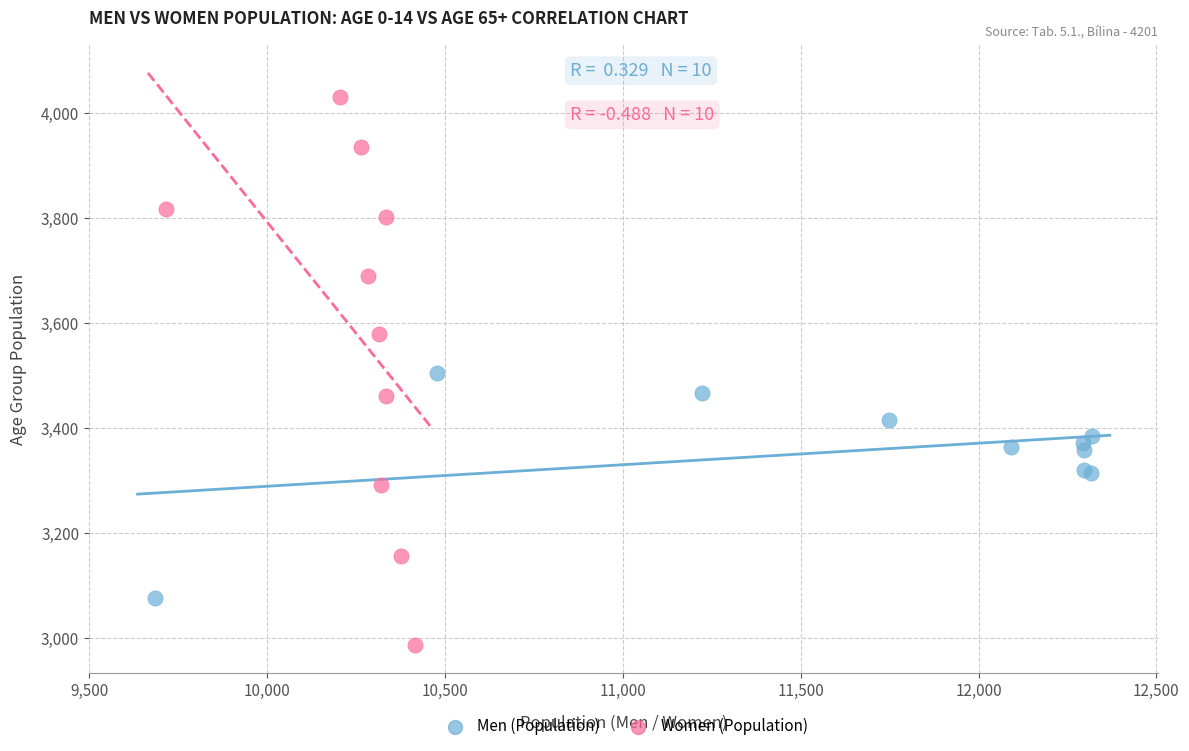

Which series has the widest spread of Y values?

Women (Population)